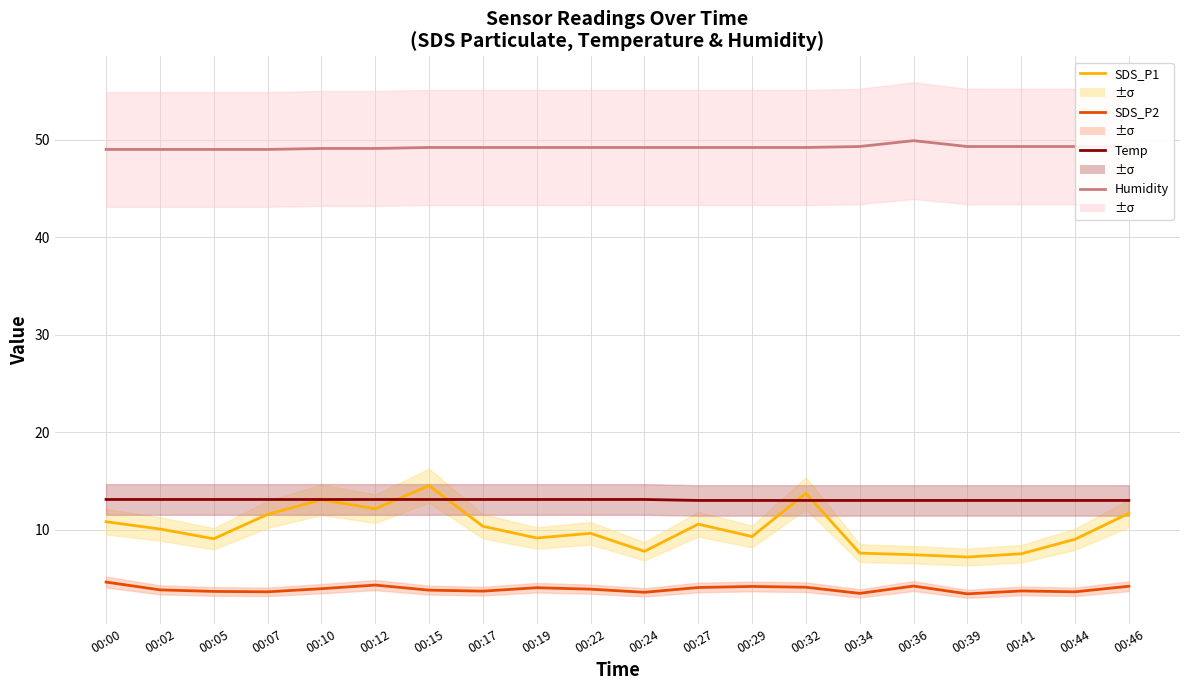

The value of Humidity at 00:41 is 49.3. True or false?

True